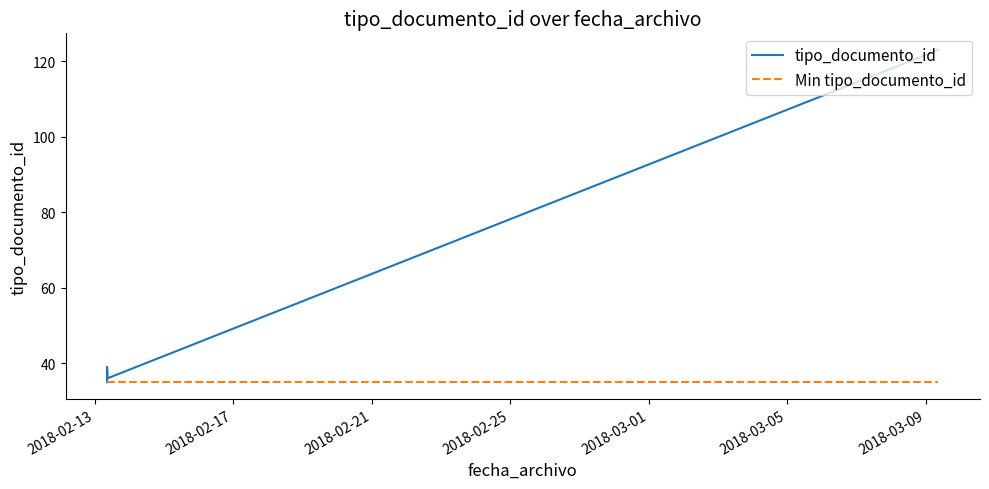

At 2018-02-21, list the series in order from largest to smallest.

tipo_documento_id, Min tipo_documento_id